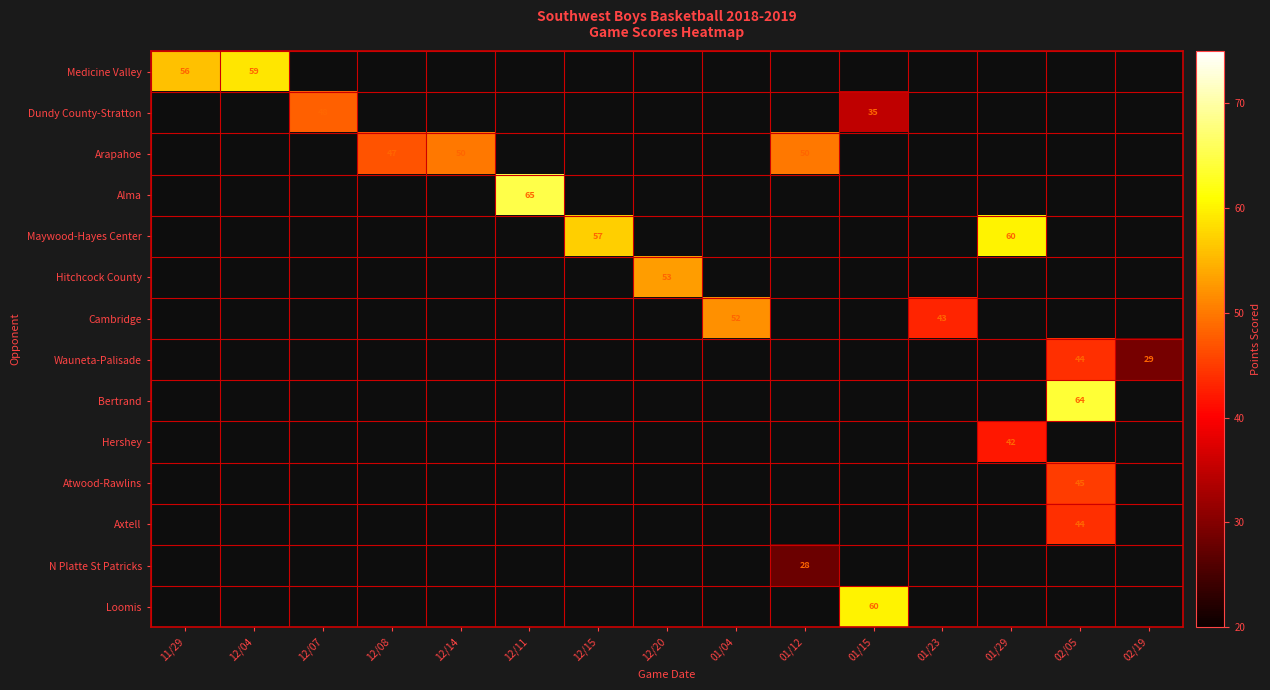

Is it true that Arapahoe equals 50 at 12/14?

True